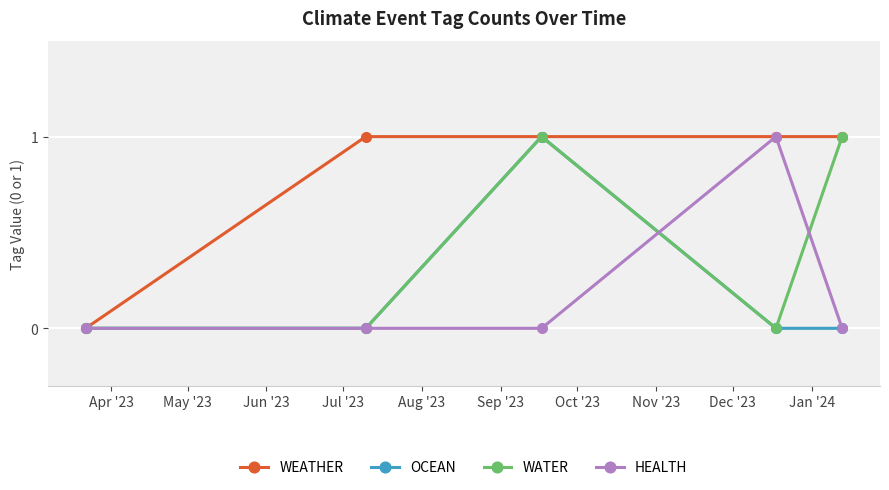

What is the highest value of the WEATHER series?

1